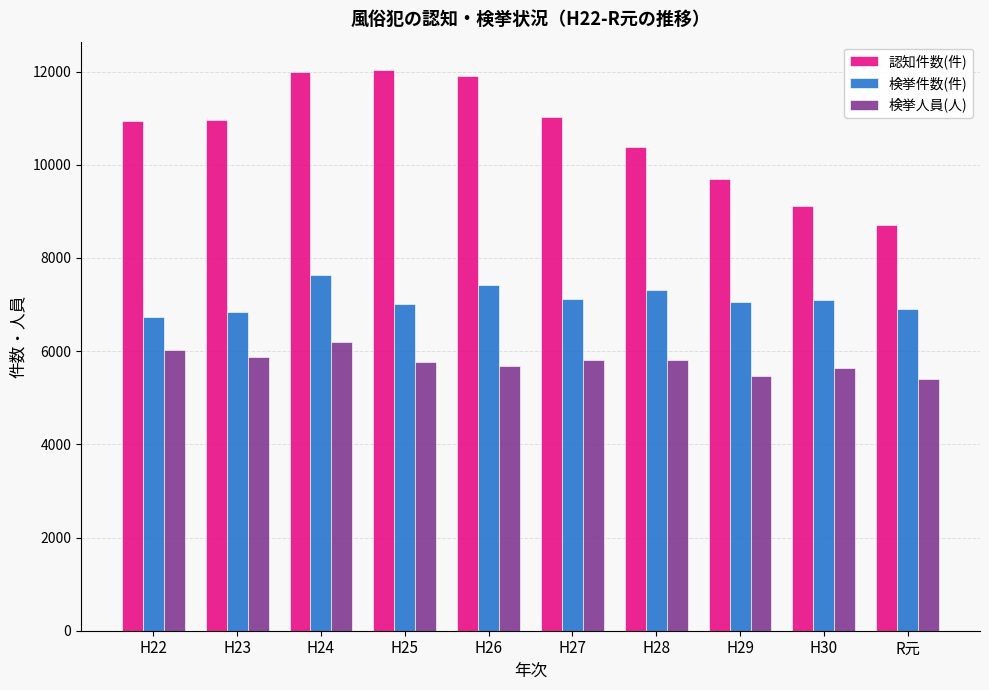

What is the smallest value displayed?

5406